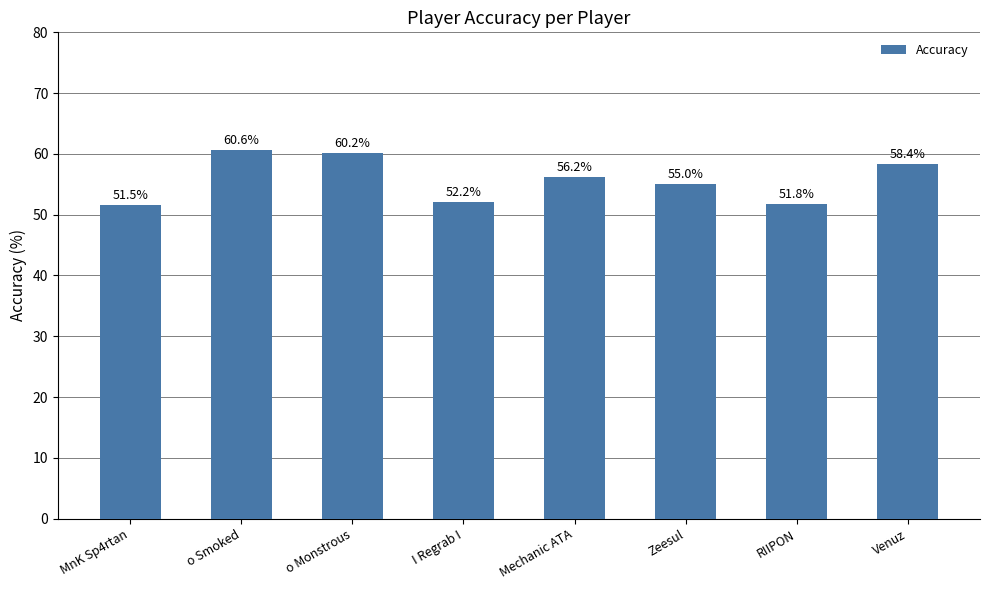

What is the change in value from o Smoked to Mechanic ATA?

-4.4